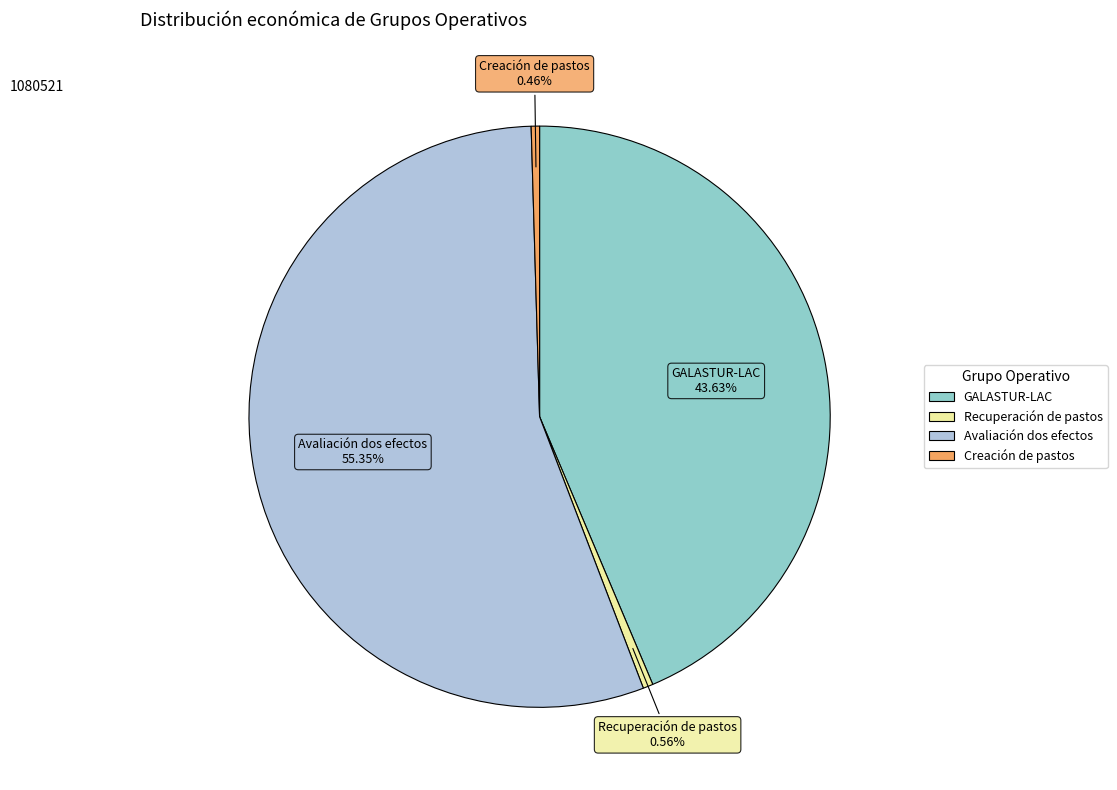

Which category accounts for the majority?

Avaliación dos efectos